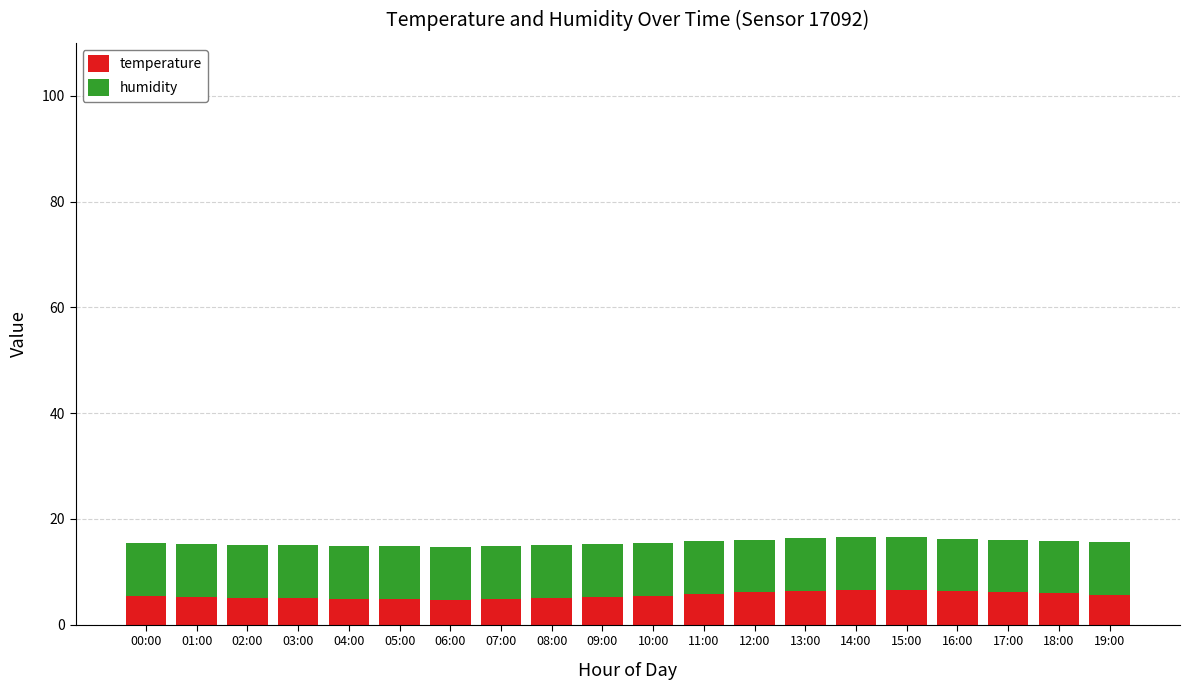

What is the total value across all series at 17:00?

16.1